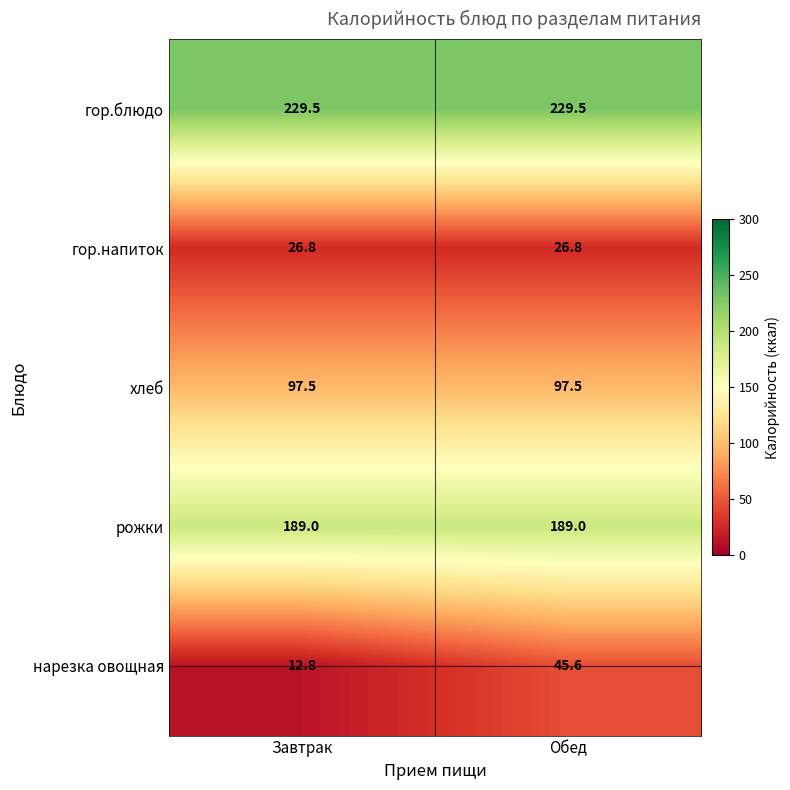

At how many categories does at least one series exceed 64?

2